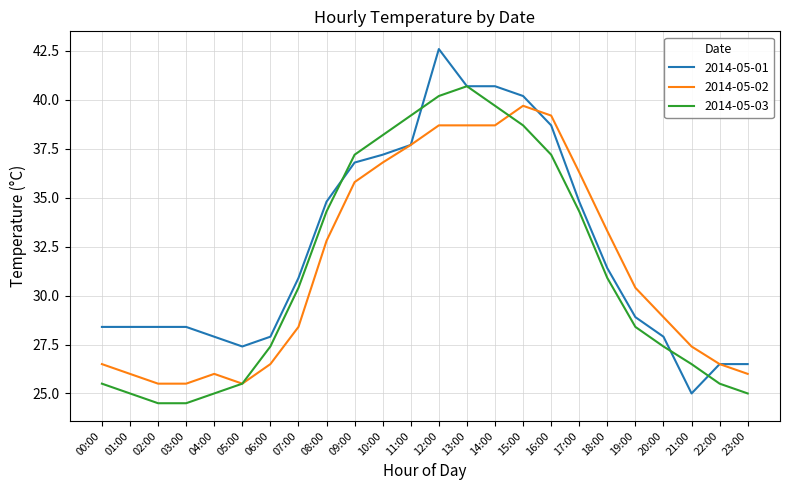

What is the difference between the second highest and second lowest values in the 2014-05-01 series?

14.2